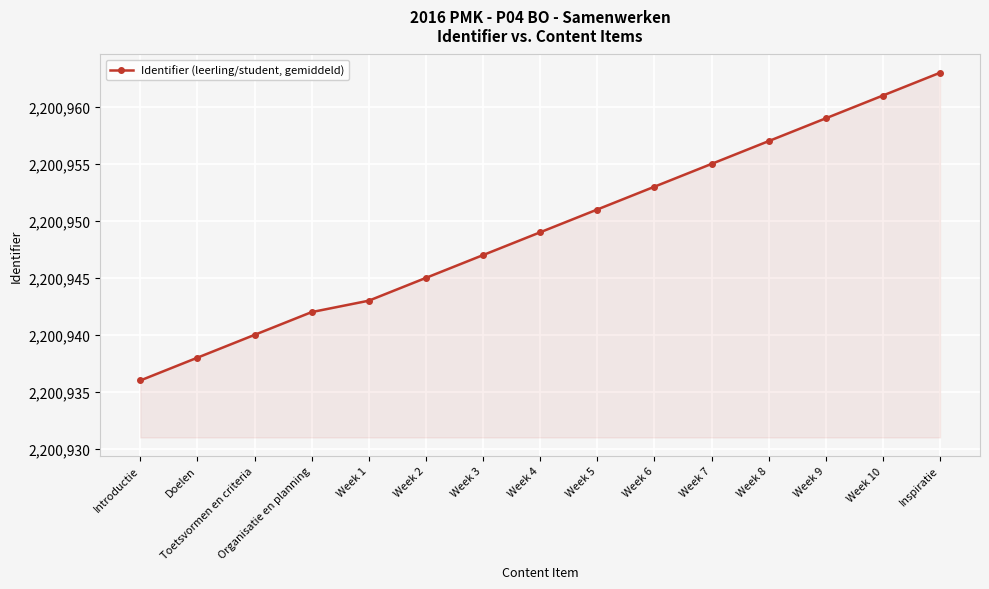

True or false: the data has more than 1 interior local peaks.

False